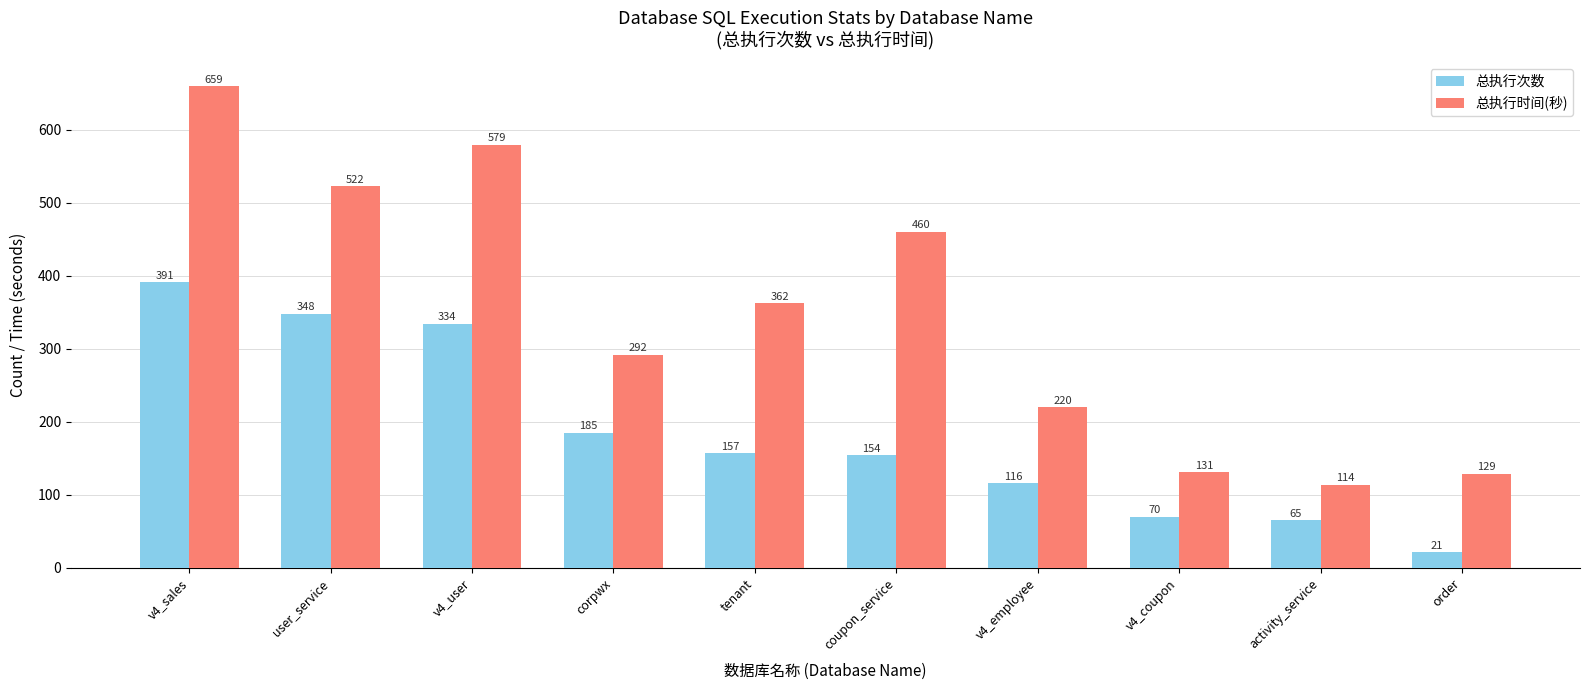

What position from the right is activity_service?

2